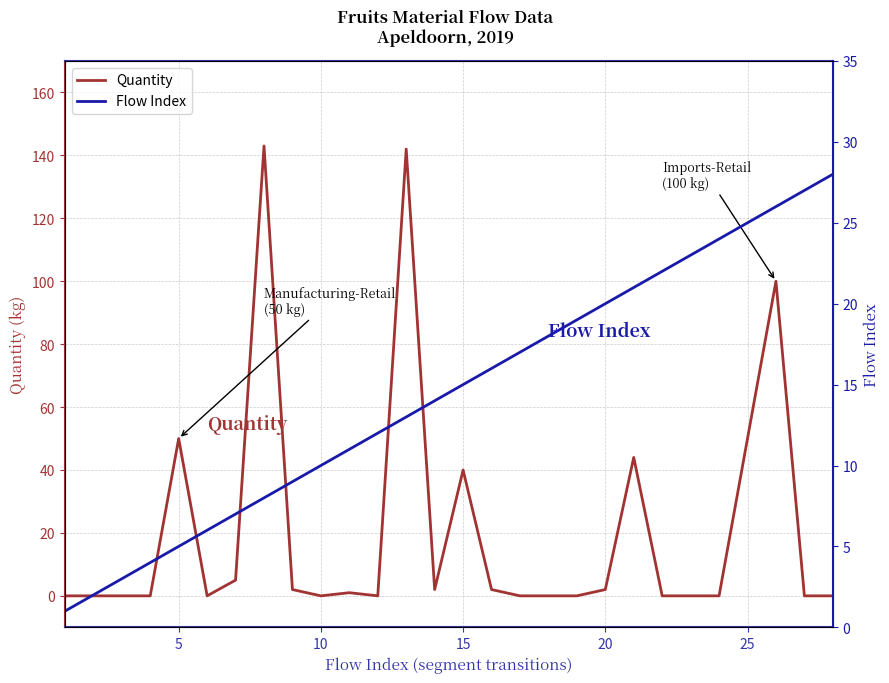

List the series in order of their overall mean, highest first.

Quantity, Flow Index